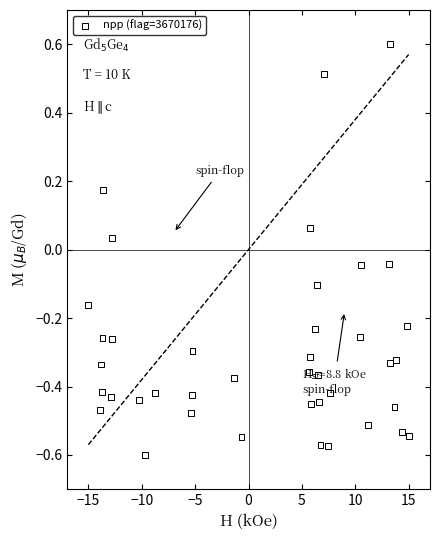

What is the range of X values (max minus min)?

30.0